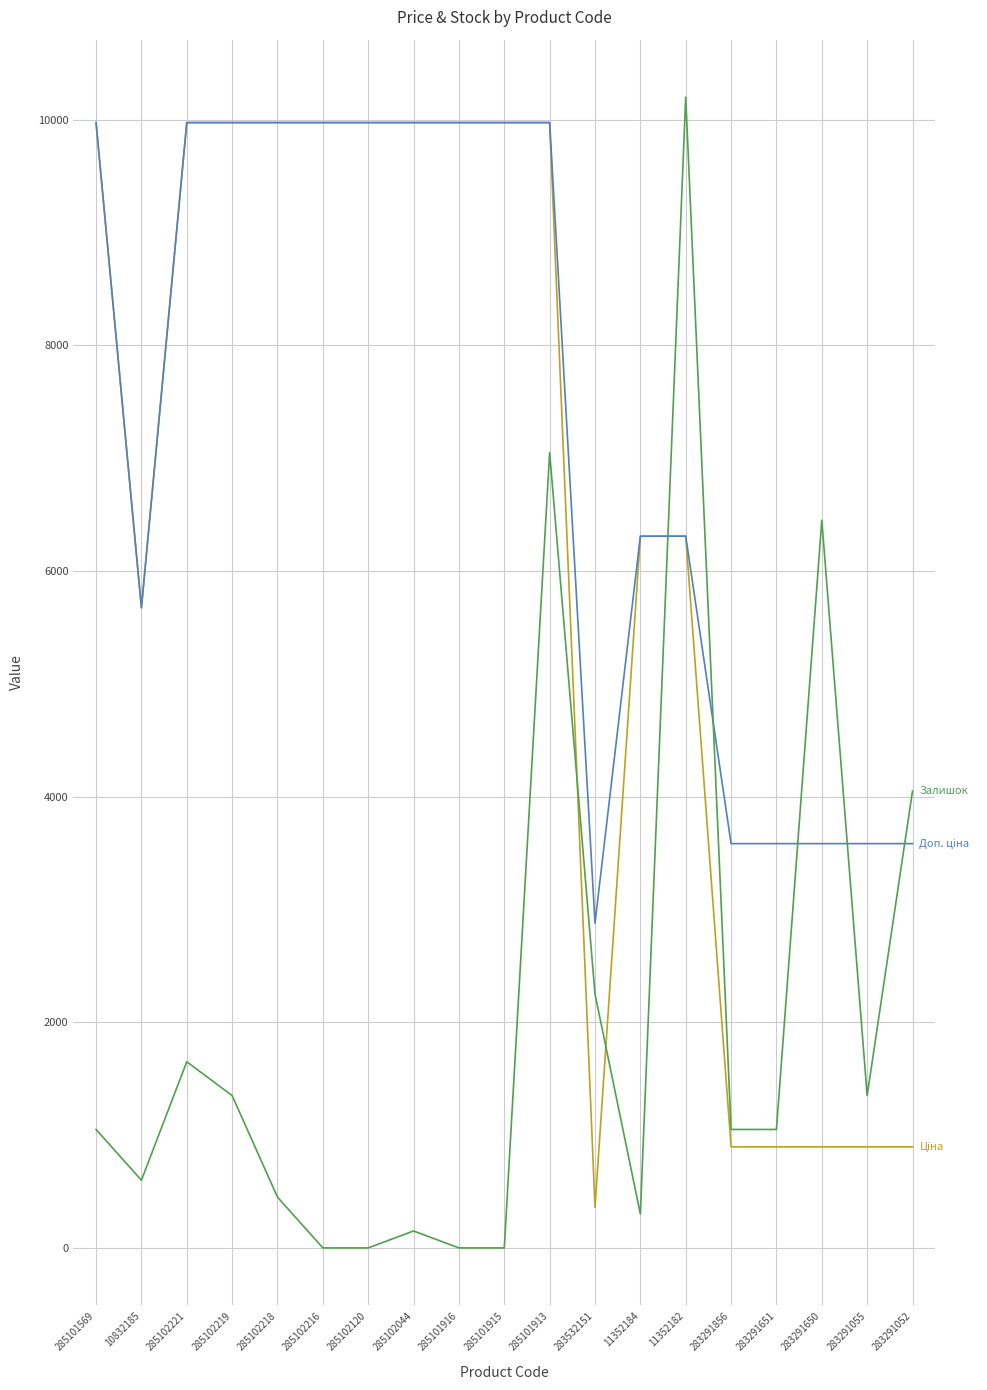

Which category has the highest value across all series?

11352182